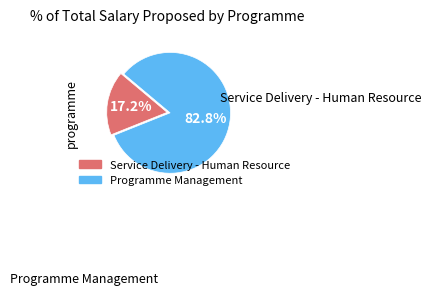

Rank the categories by value from highest to lowest.

Programme Management, Service Delivery - Human Resource